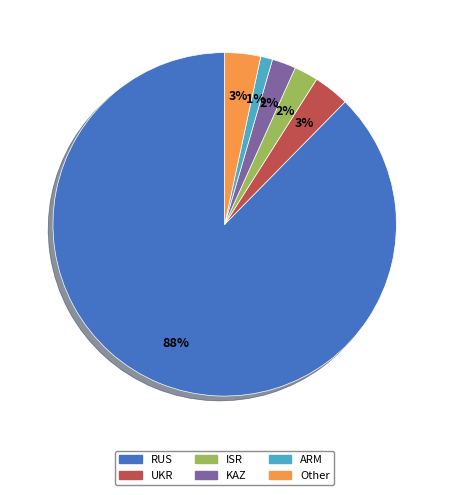

Does KAZ represent more than half of the total?

No